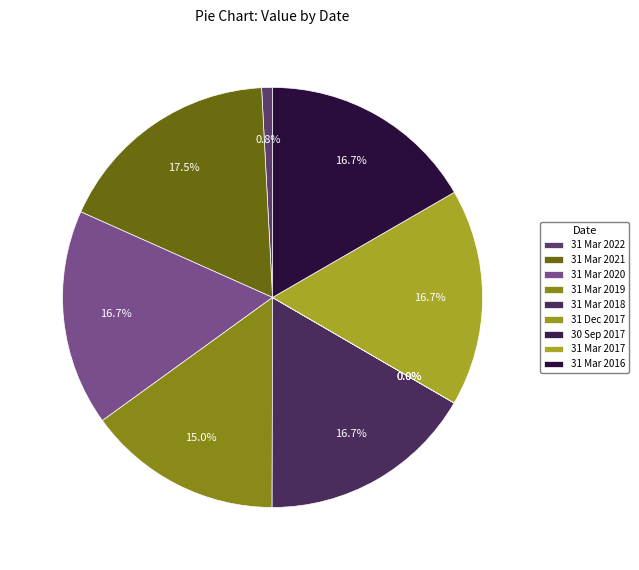

Between 31 Mar 2017 and 31 Mar 2019, which is larger?

31 Mar 2017